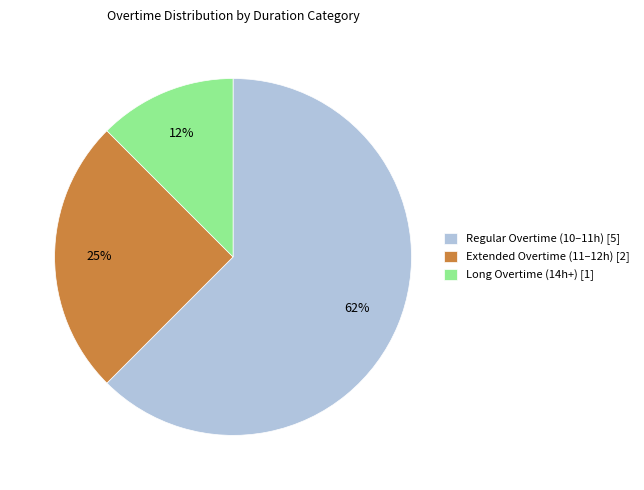

Which slice represents more than half of the pie?

Regular Overtime (10–11h) [5]